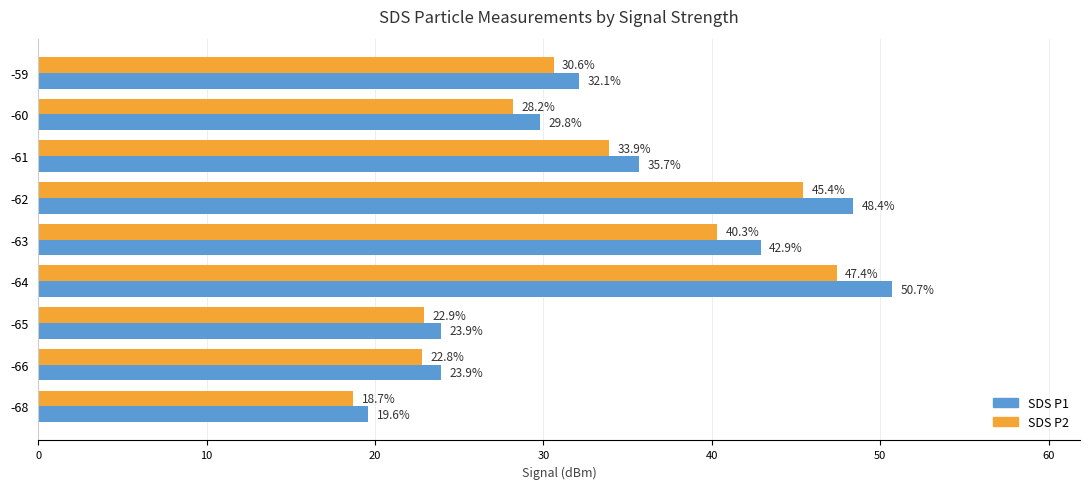

List the series in order of their overall mean, highest first.

SDS P1, SDS P2